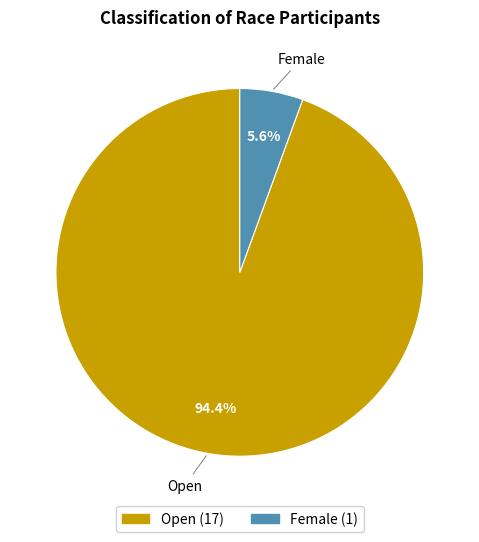

Is there a majority slice in this chart?

Yes